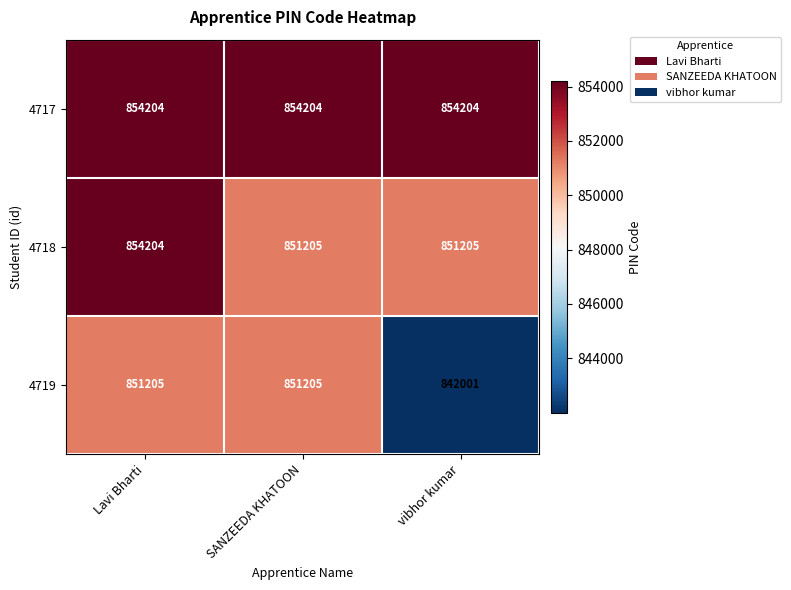

What is the spread (max minus min) of values at vibhor kumar?

12203